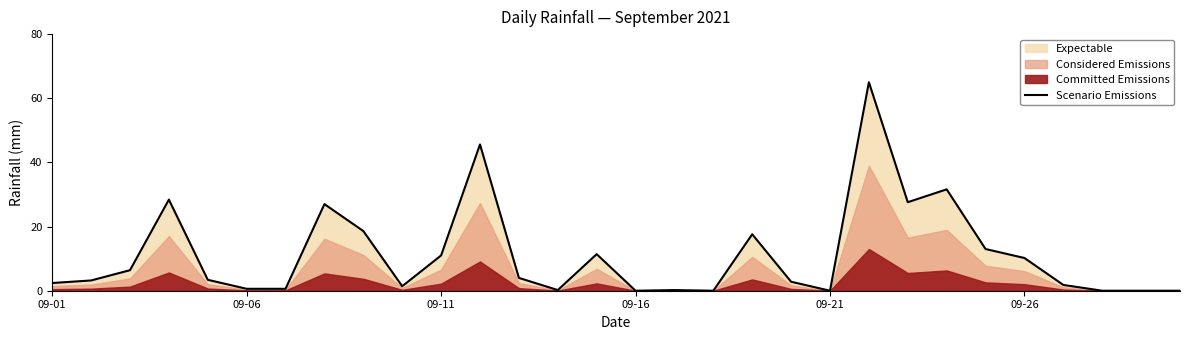

The value of Scenario Emissions at 09-21 is 43.1. True or false?

False